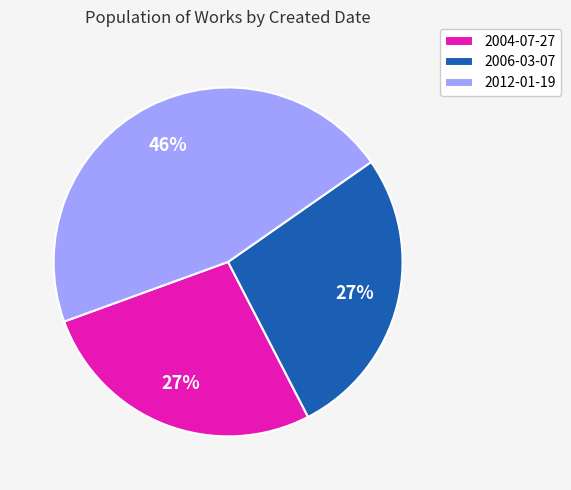

What is the largest slice in the pie chart?

2012-01-19